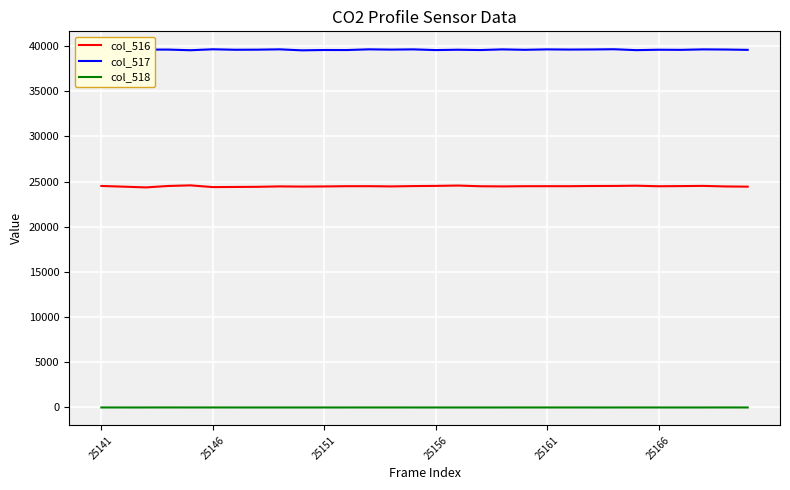

True or false: col_517 and col_516 intersect in this chart.

False